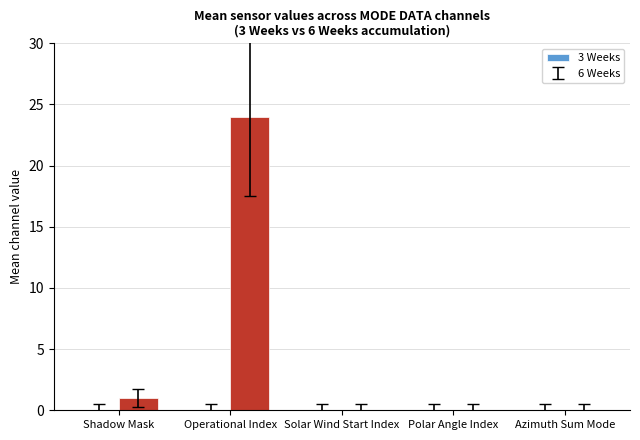

At which label is the value closest to 12?

Shadow Mask